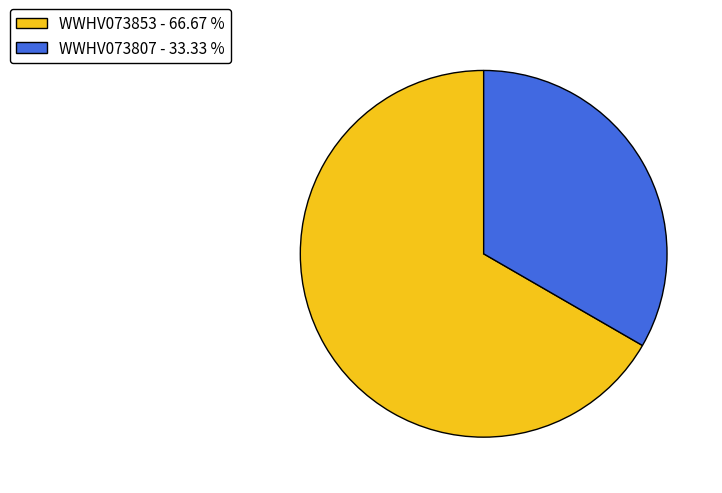

How many segments does this pie chart have?

2